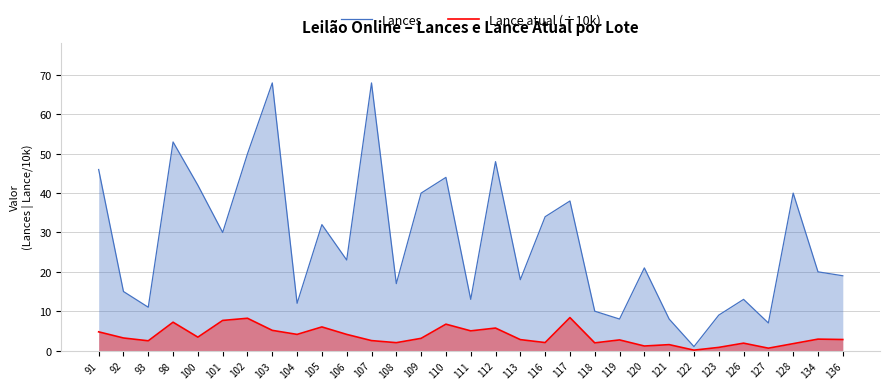

What is the value of the Lance atual (÷10k) point at the 17th from the left?

5.7